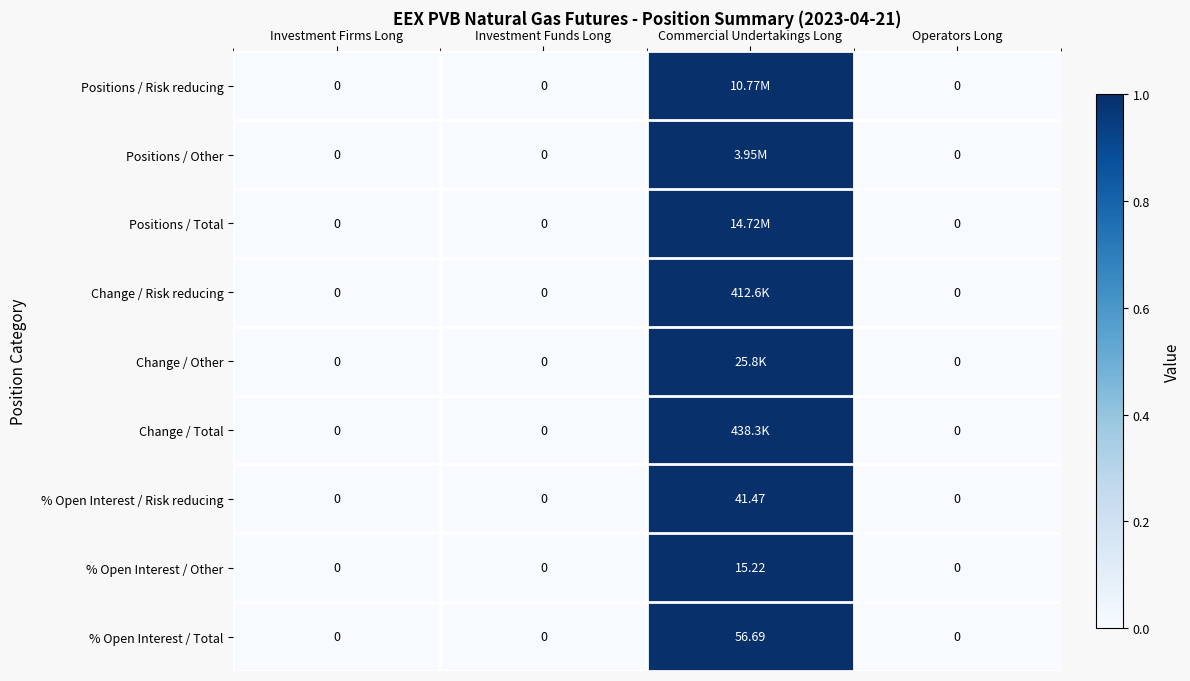

At how many categories does at least one series exceed 0?

1